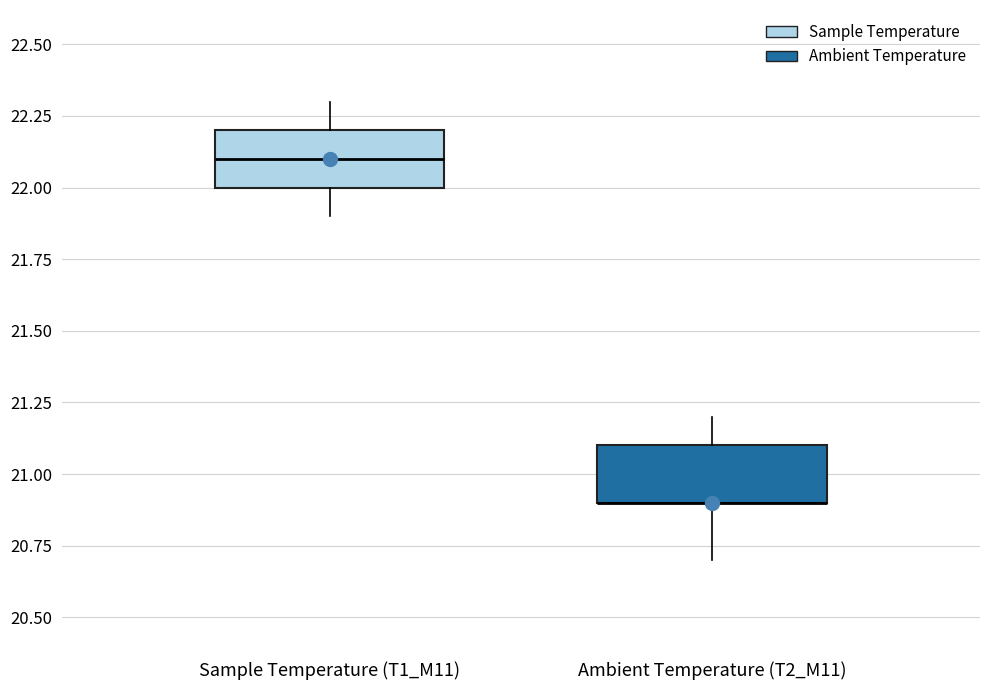

Where does the lower whisker of the box for Ambient Temperature (T2_M11) end on the y-axis? The values are not printed on the chart, so give them approximately, as read against the axis.

20.7